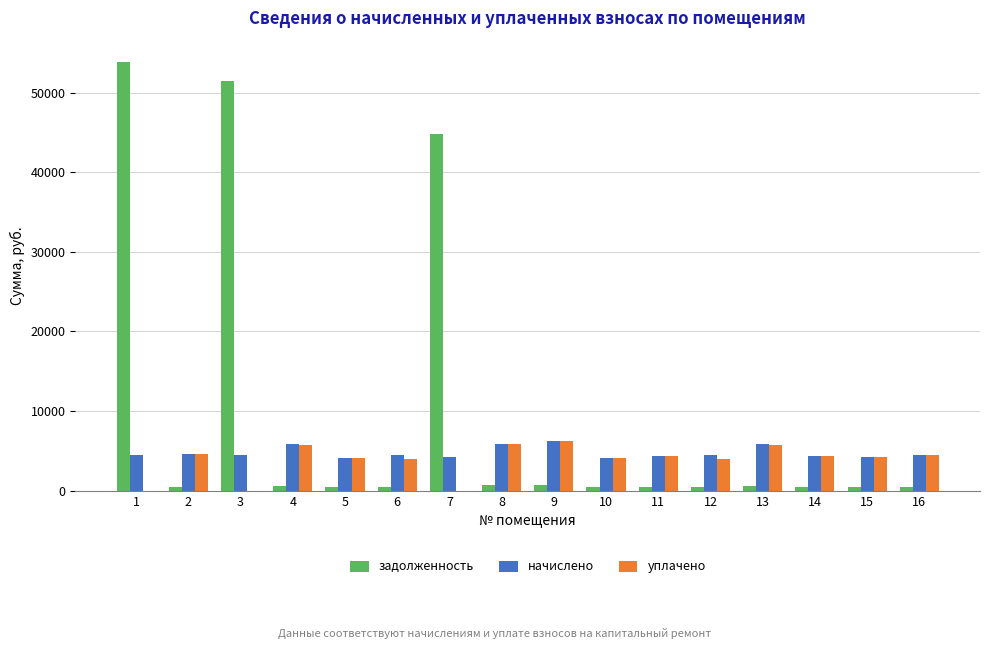

How many series are shown in this chart?

3